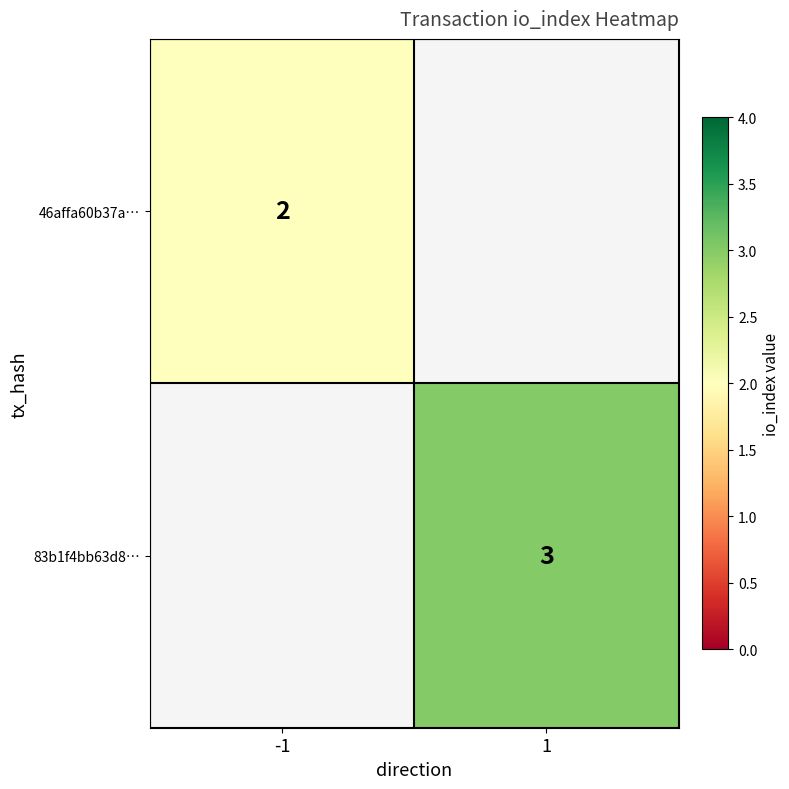

Is it true that 83b1f4bb63d8… equals 3 at 1?

True